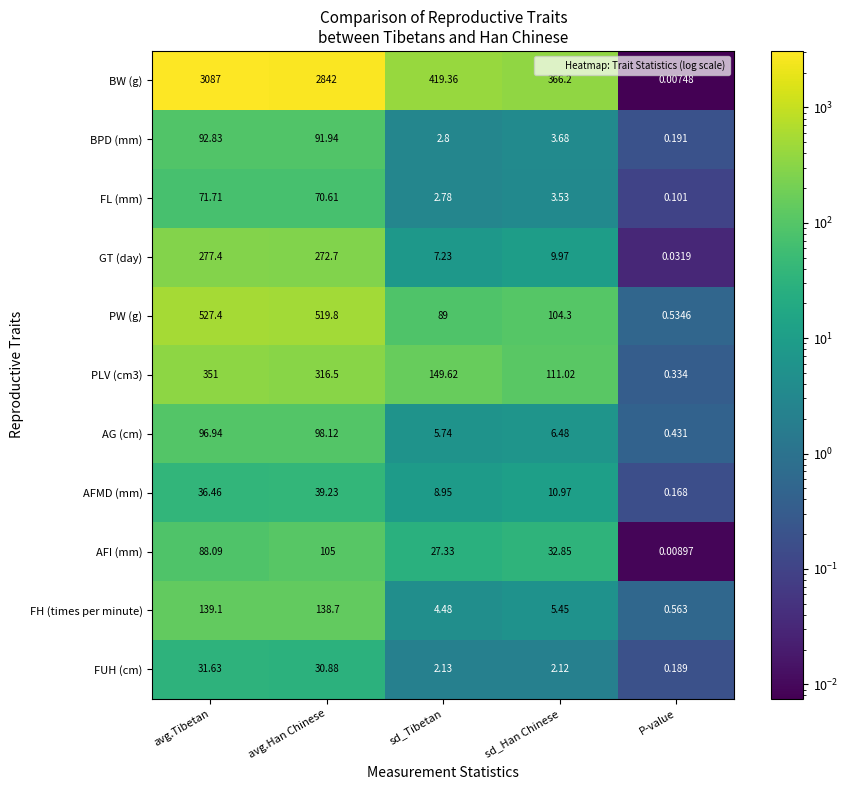

Which series has the widest spread of values?

BW (g)